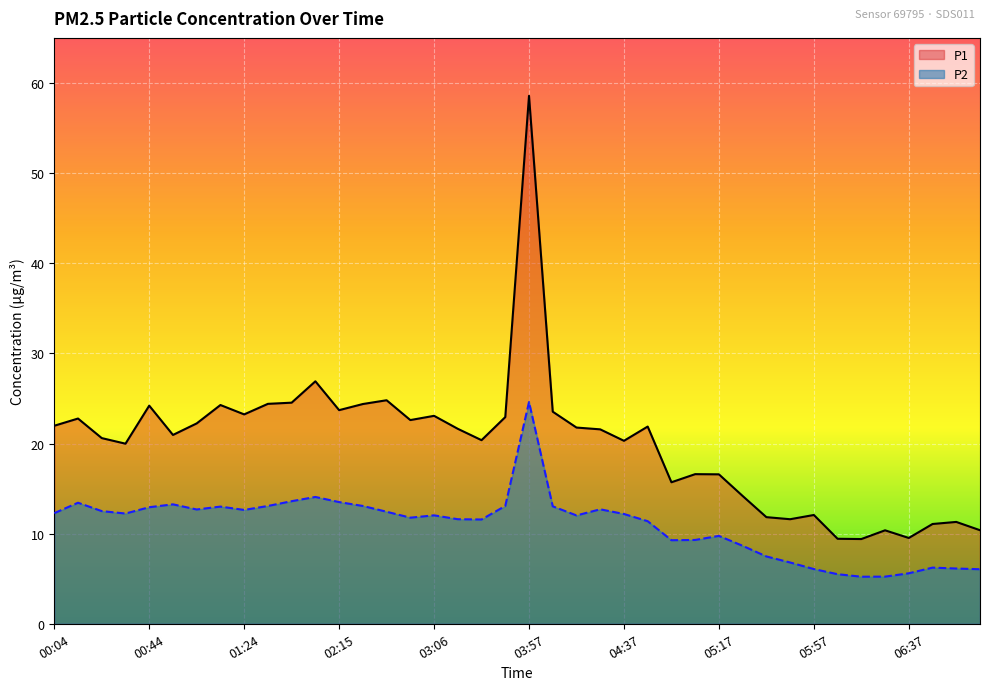

At which category is the sum across all series the highest?

03:57